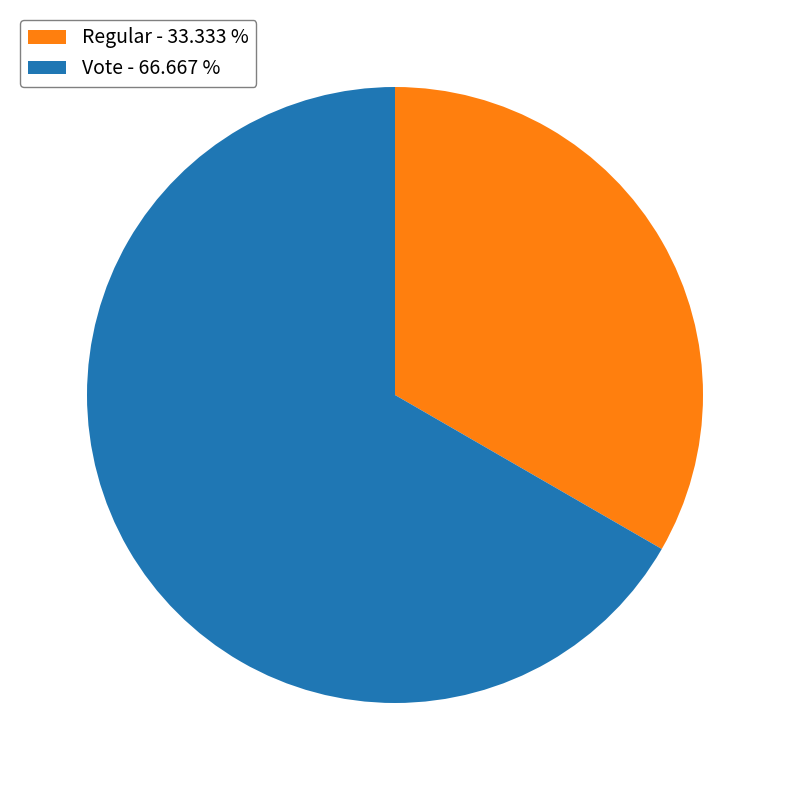

Which category accounts for the majority?

Vote